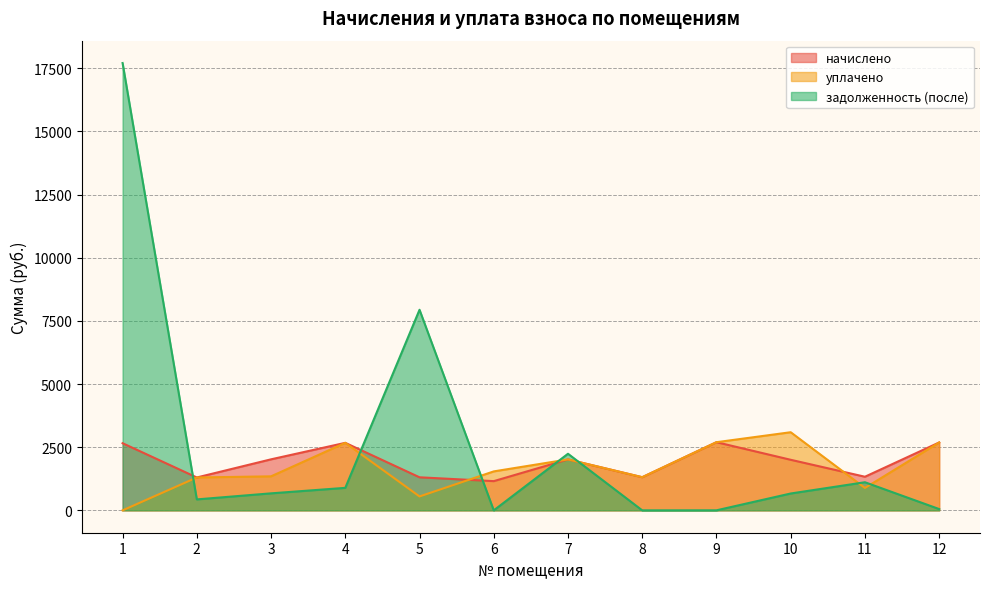

Which series ends up on top after the final intersection of задолженность (после) and уплачено?

уплачено